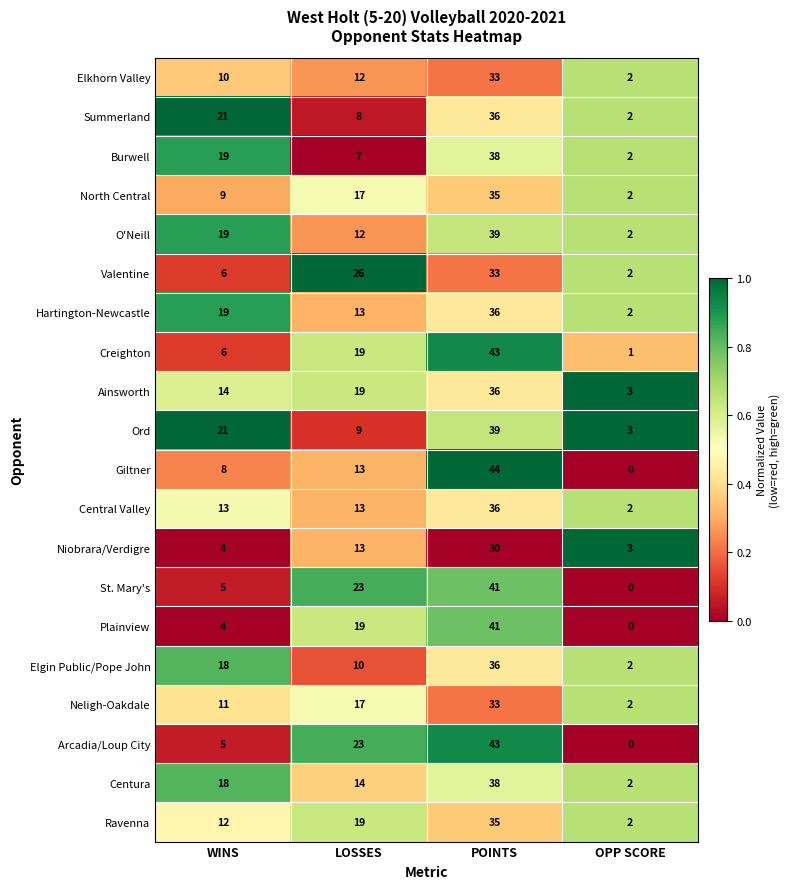

What is the greatest value displayed?

44